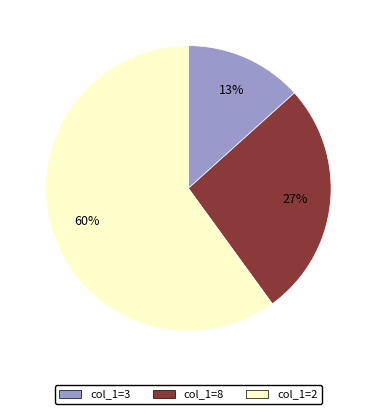

To the nearest percent, what is the difference between the largest and smallest slice percentages?

47%